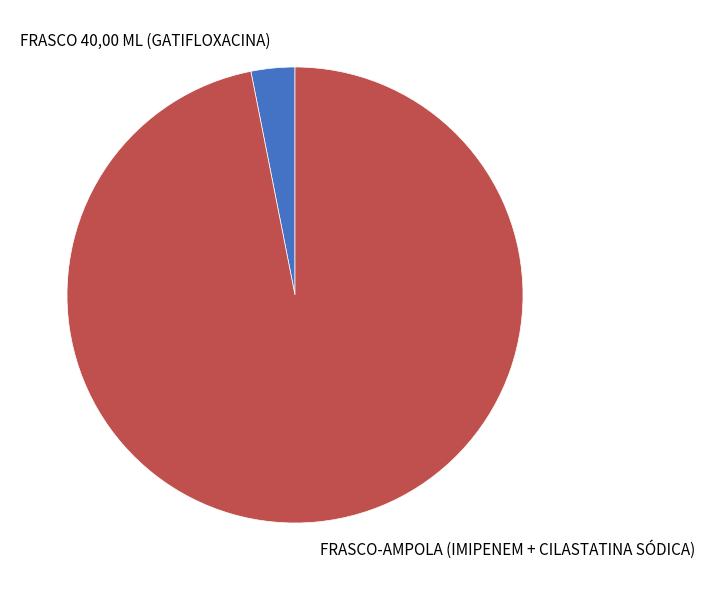

True or false: FRASCO 40,00 ML (GATIFLOXACINA) accounts for 3% of the total.

True